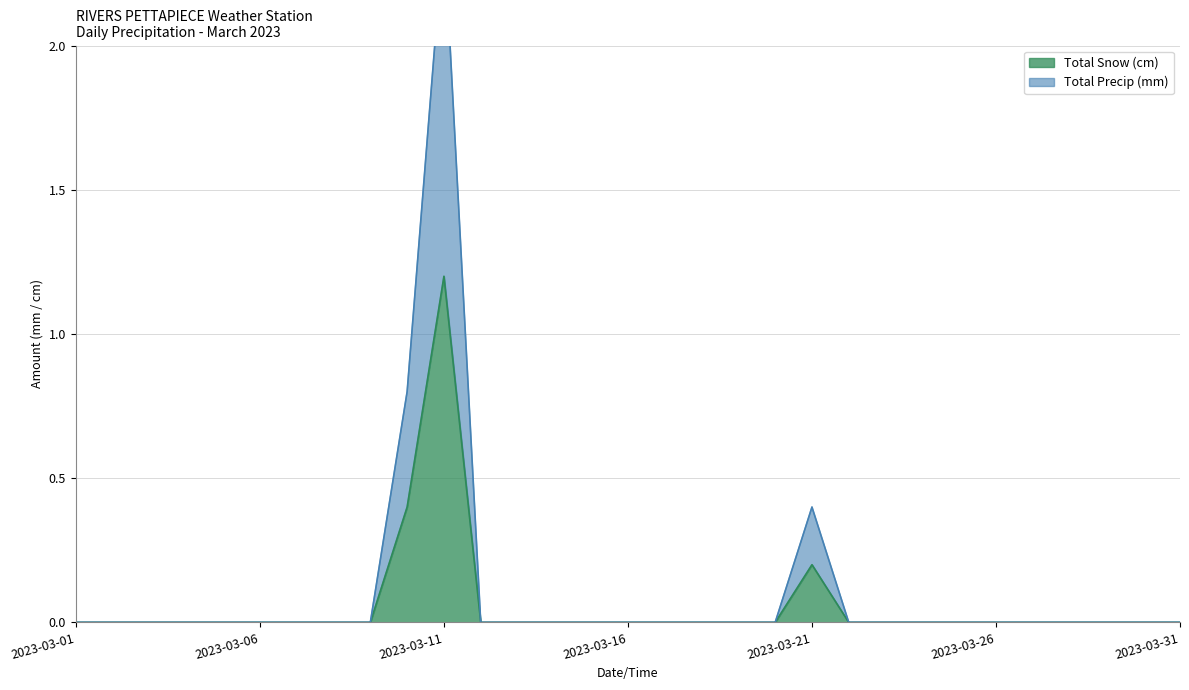

True or false: Total Snow (cm) and Total Precip (mm) cross at least once.

False